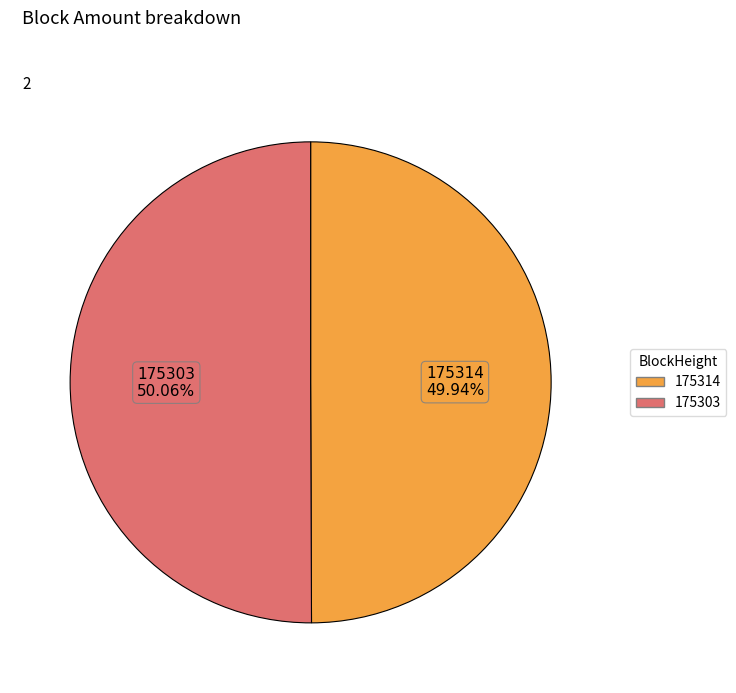

To the nearest percent, what is the combined percentage of 175314 and 175303?

100%